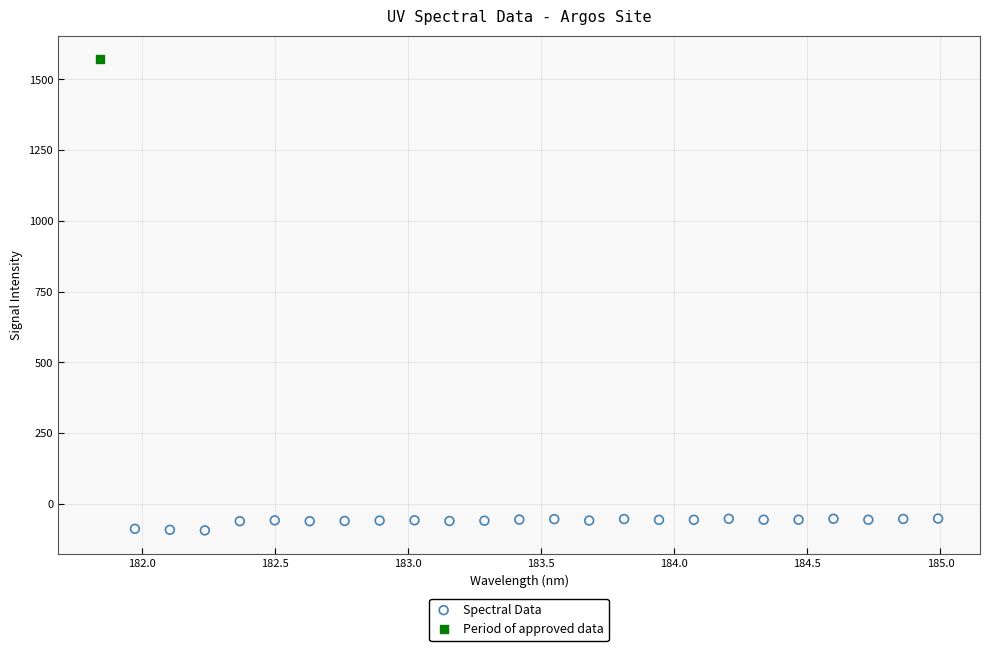

What are all the series names shown in the legend?

Spectral Data, Period of approved data